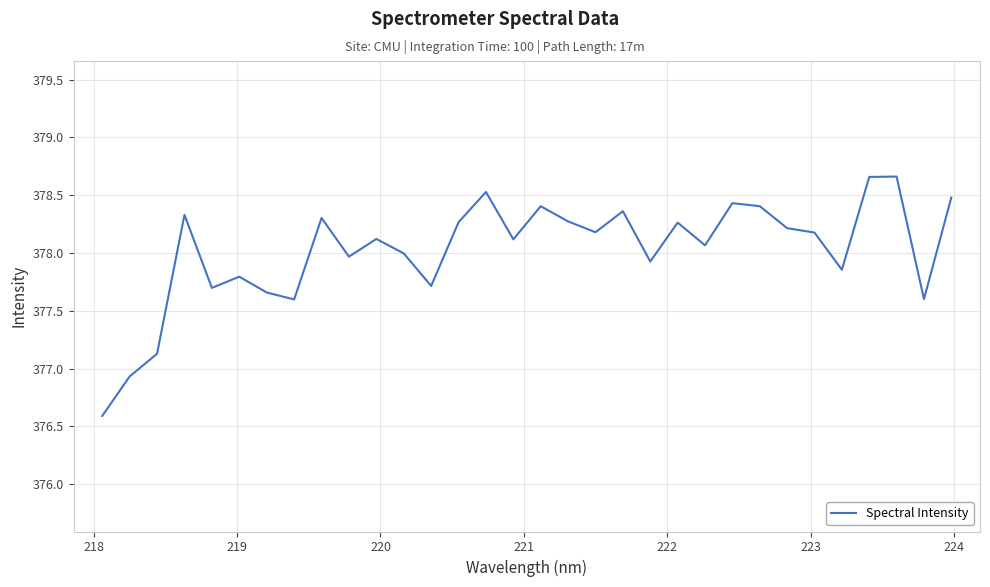

What is the smallest value displayed?

376.6